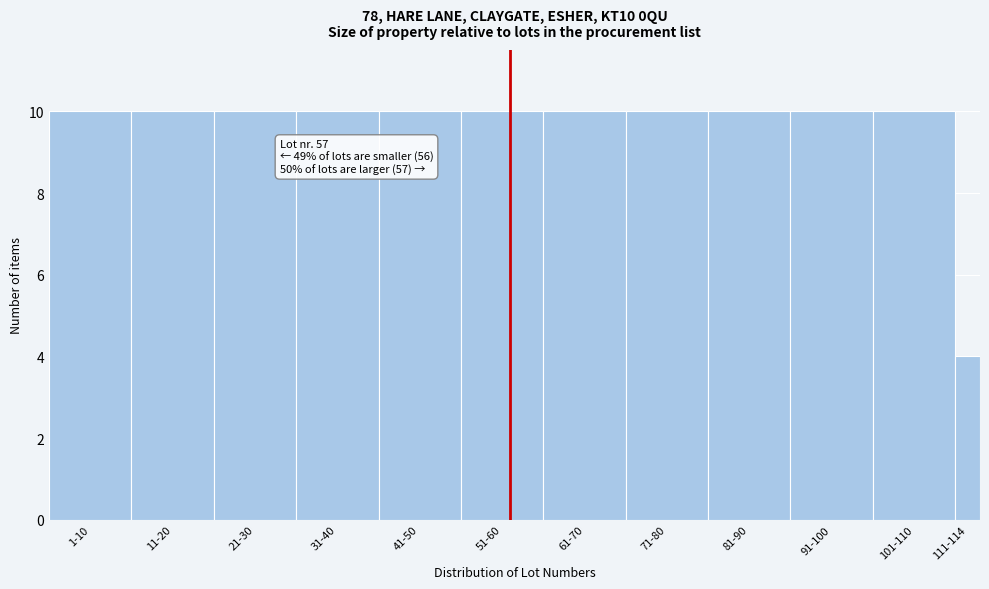

Reading left to right, transcribe all the data shown in this chart.

10	10	10	10	10	10	10	10	10	10	10	4